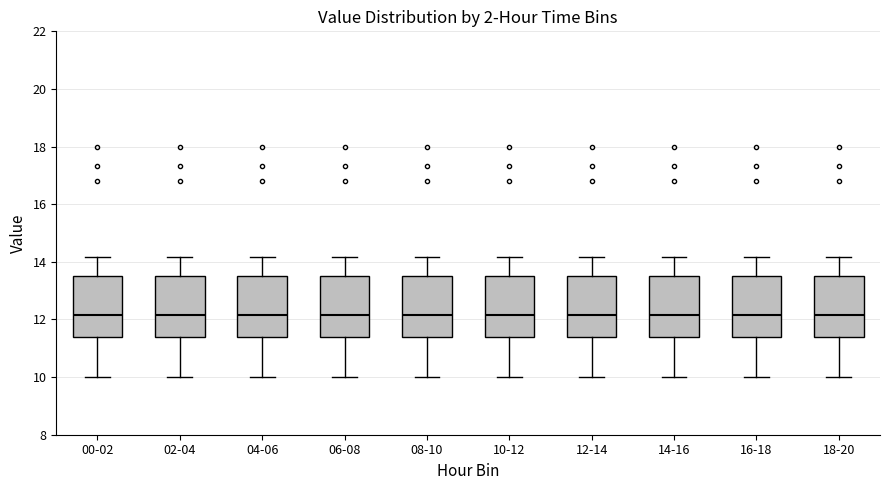

Where does the upper whisker of the box for 14-16 end on the y-axis? The values are not printed on the chart, so give them approximately, as read against the axis.

14.2